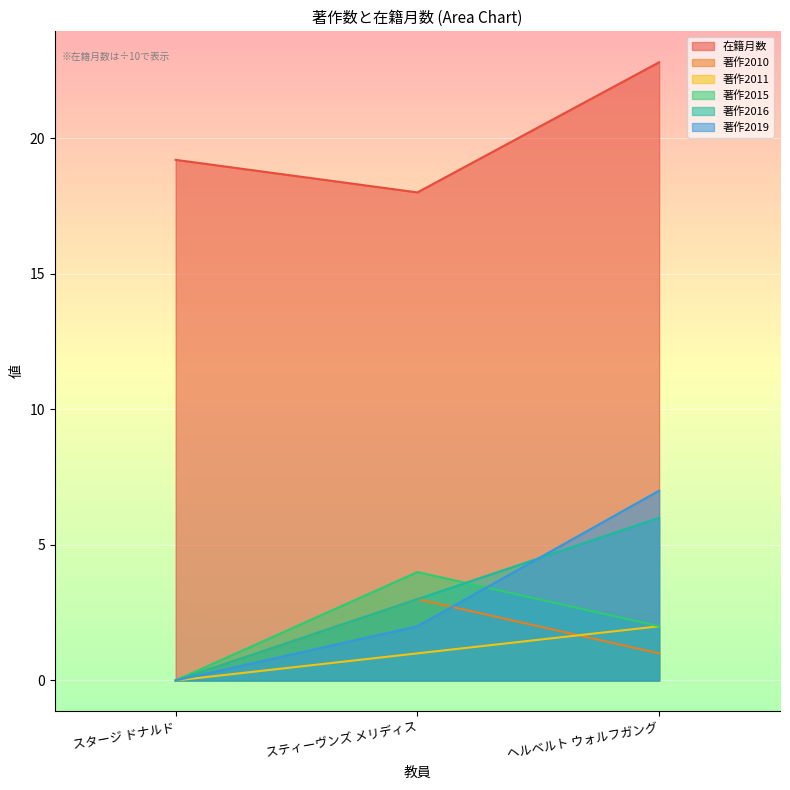

What is the label of the 2nd point from the right?

スティーヴンズ メリディス